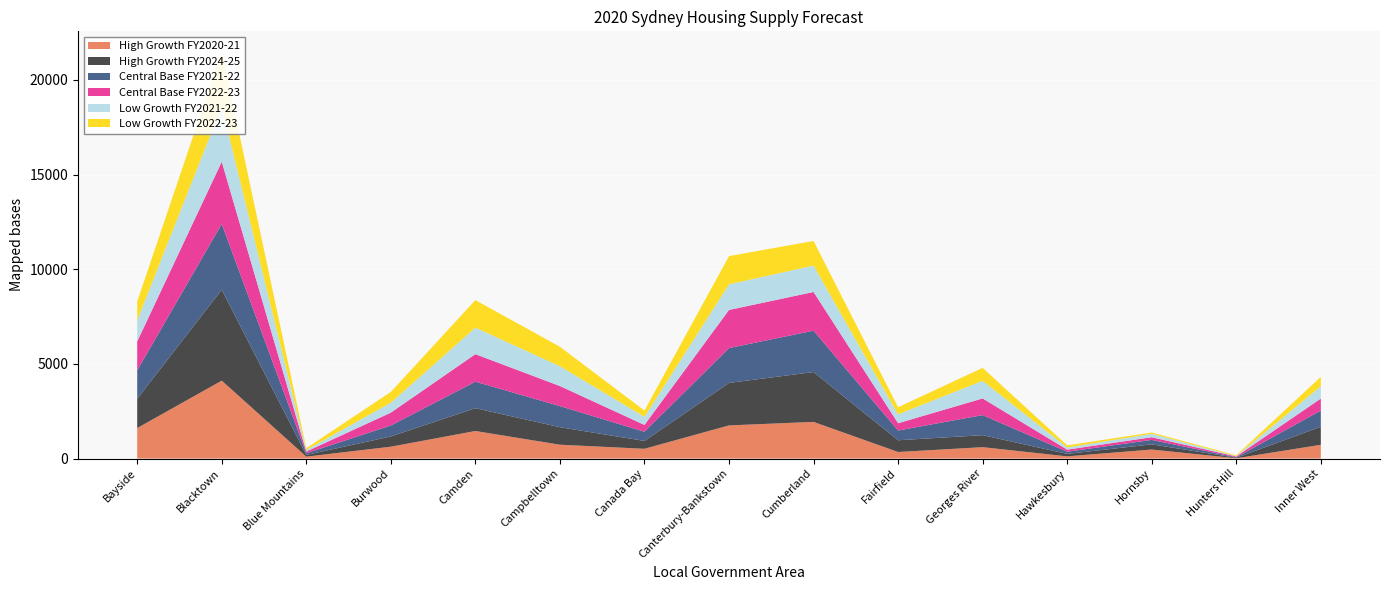

Reading left to right, extract all data points from this chart.

High Growth FY2020-21: 1610	4115	100	625	1455	730	515	1750	1935	345	600	115	475	15	725
High Growth FY2024-25: 1550	4805	90	540	1205	925	415	2245	2635	620	635	130	275	25	955
Central Base FY2021-22: 1500	3475	90	580	1400	1115	485	1840	2185	515	1060	115	235	25	855
Central Base FY2022-23: 1525	3285	90	680	1455	1060	360	2015	2045	385	880	110	140	45	635
Low Growth FY2021-22: 1120	2920	85	525	1400	1045	430	1355	1395	470	930	115	180	20	650
Low Growth FY2022-23: 990	2895	90	570	1455	1030	330	1490	1300	375	685	110	70	40	495